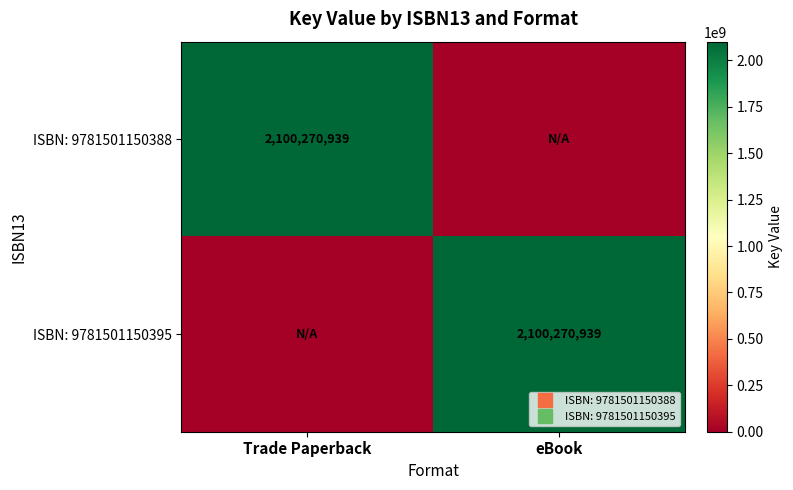

How many values in the ISBN: 9781501150395 series are below 2100270939?

1